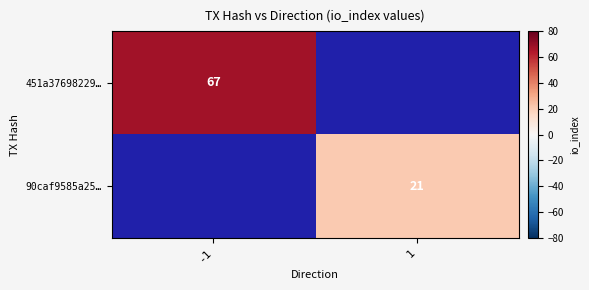

True or false: 90caf9585a25… has a value of 21 at 1.

True